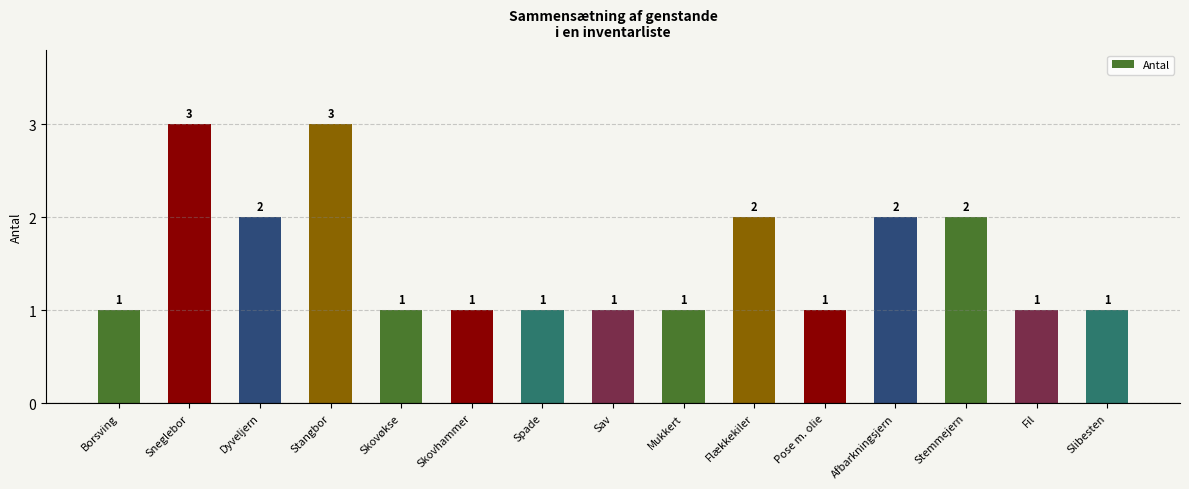

Does the chart contain stacked bars?

No